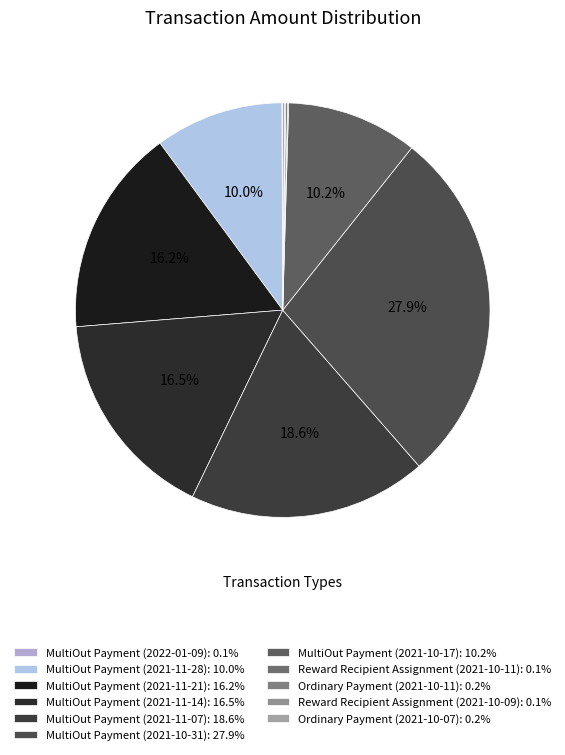

Rank the categories by value from highest to lowest.

MultiOut Payment (2021-10-31), MultiOut Payment (2021-11-07), MultiOut Payment (2021-11-14), MultiOut Payment (2021-11-21), MultiOut Payment (2021-10-17), MultiOut Payment (2021-11-28), Ordinary Payment (2021-10-11), Ordinary Payment (2021-10-07), Reward Recipient Assignment (2021-10-11), Reward Recipient Assignment (2021-10-09), MultiOut Payment (2022-01-09)